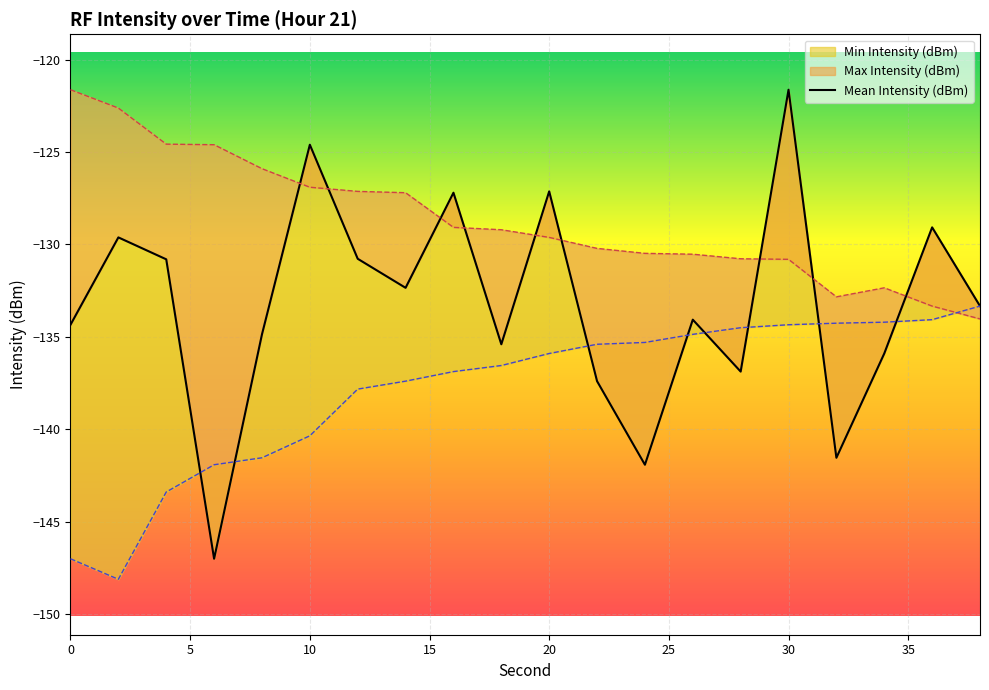

How many data points are less than -133?

11